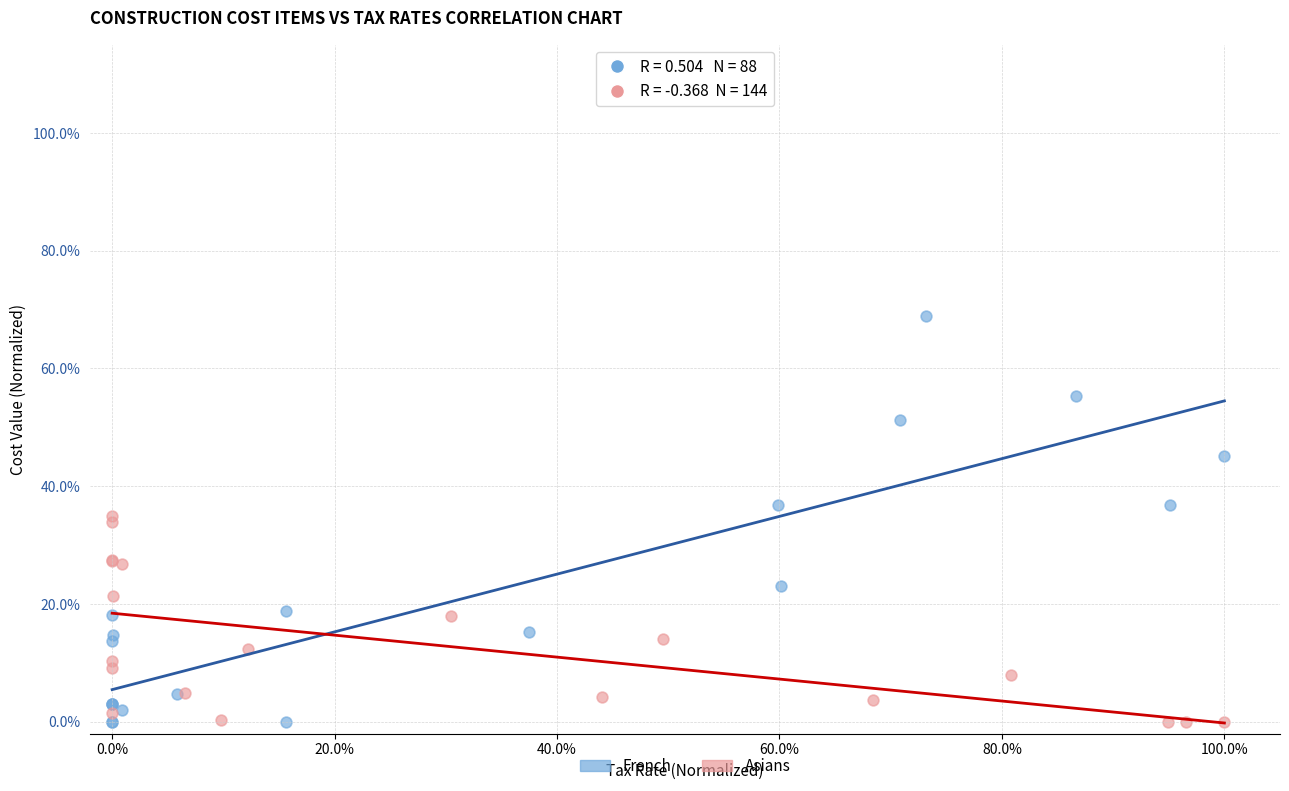

Which series has the widest spread of Y values?

French